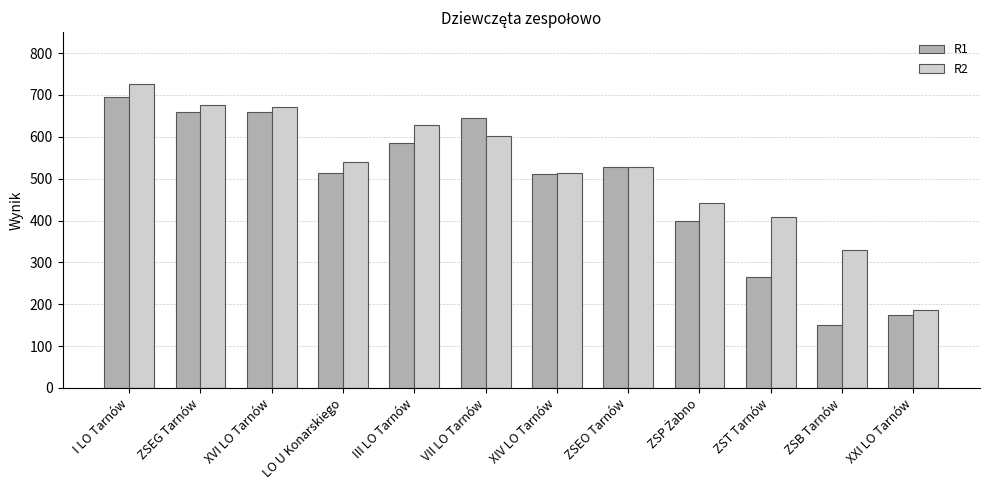

What is the difference between the maximum and minimum values in the R2 series?

539